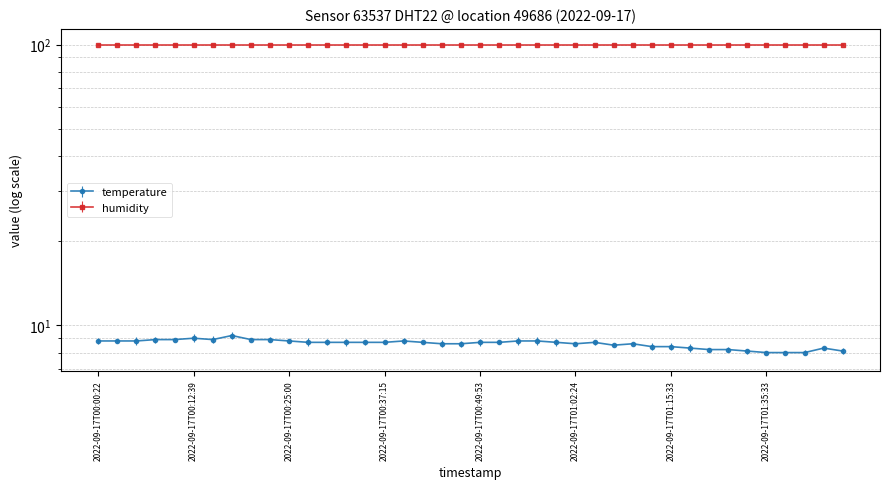

What is the label of the 8th point from the right?

2022-09-17T01:24:16